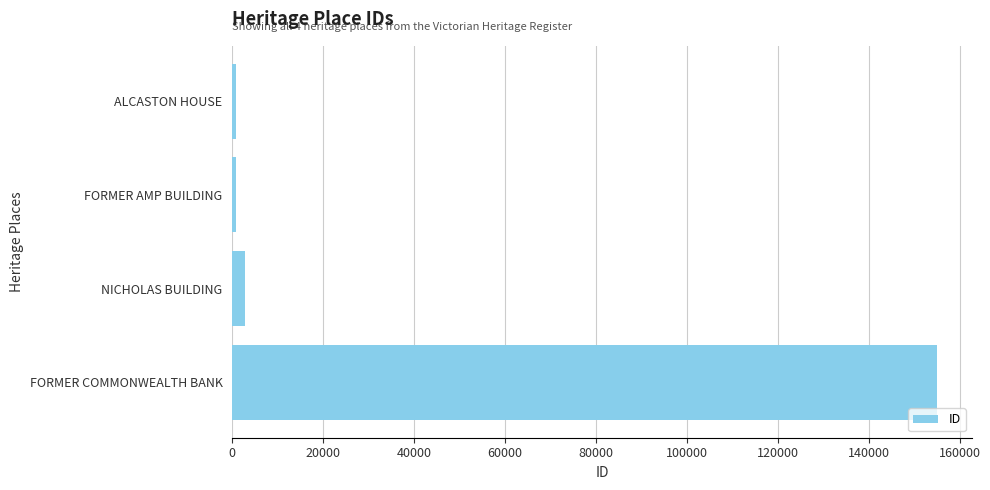

True or false: the data shows 218745 at FORMER COMMONWEALTH BANK.

False